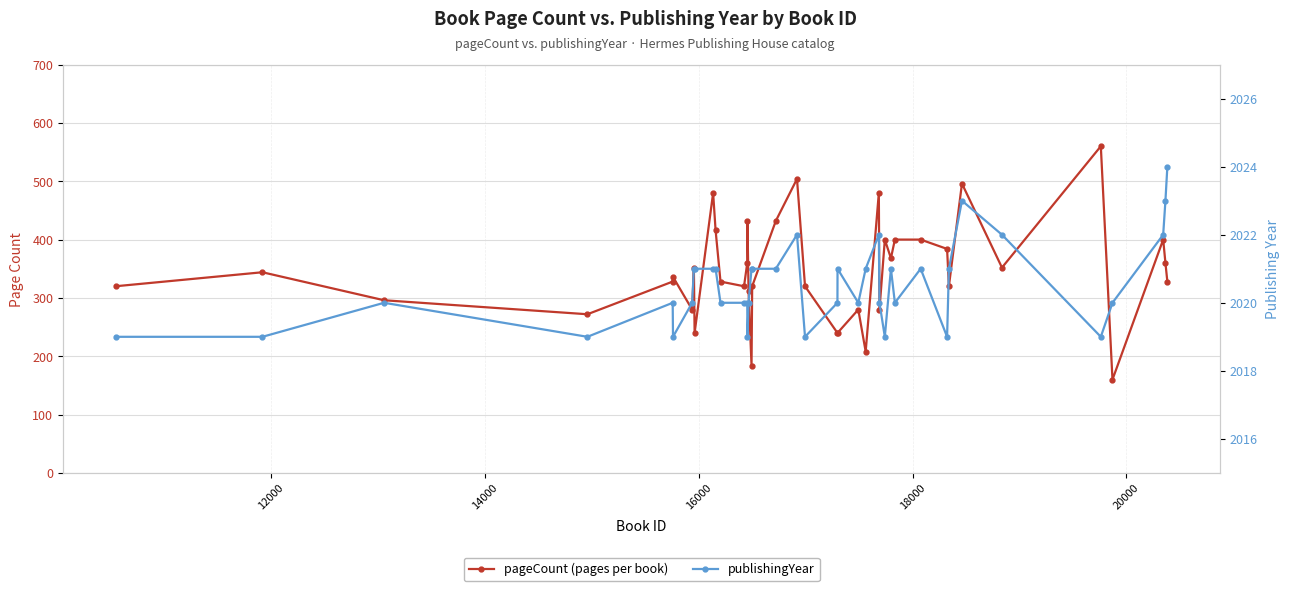

True or false: pageCount (pages per book) has more than 0 interior local peaks.

True